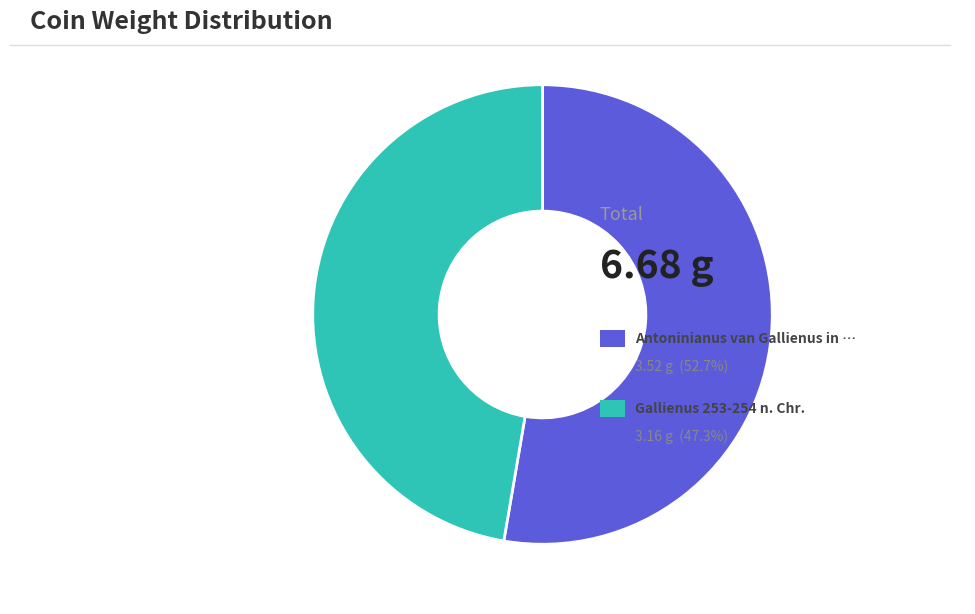

Does any single category account for the majority?

Yes